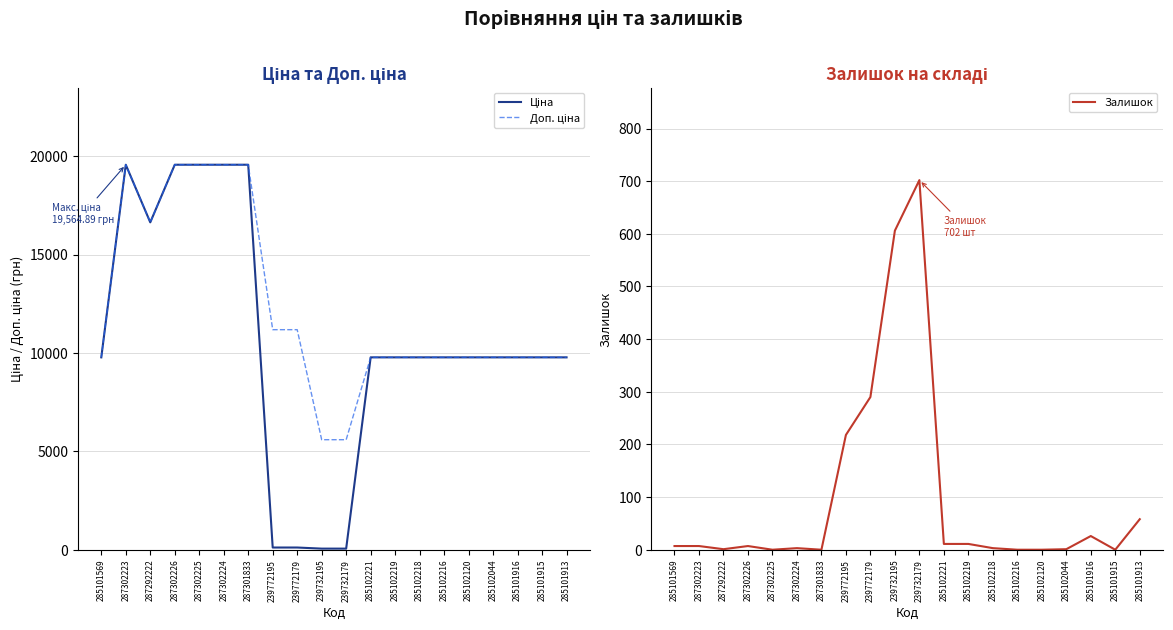

At 287302226, list the series in order from largest to smallest.

Ціна, Доп. ціна, Залишок